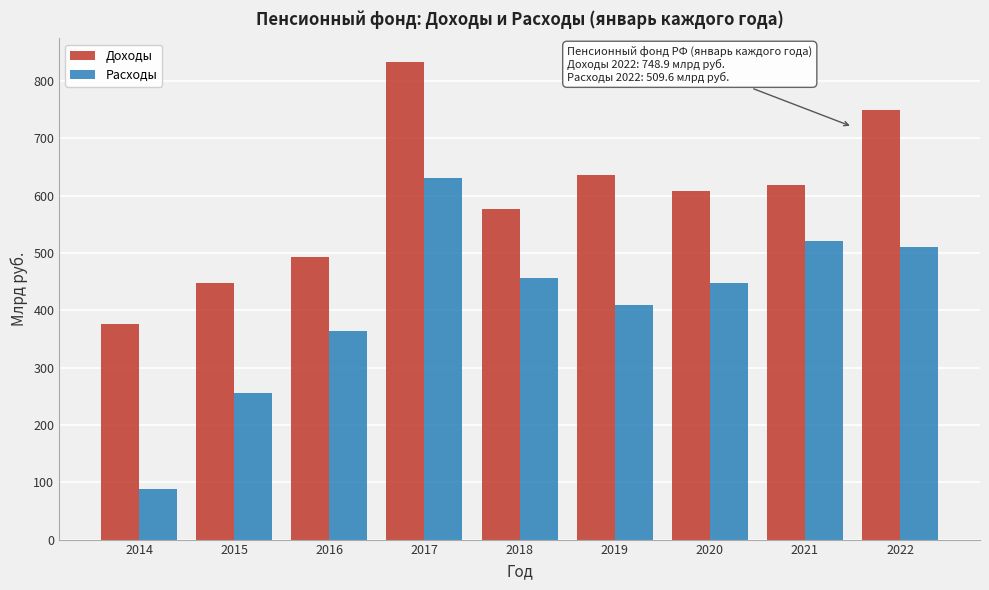

Reading left to right, what are all the values shown in this chart?

Доходы: 2014=376.5	2015=448.2	2016=493.6	2017=832.4	2018=576.7	2019=635.3	2020=608.0	2021=618.7	2022=748.9
Расходы: 2014=88.1	2015=255.5	2016=363.0	2017=630.2	2018=456.1	2019=408.5	2020=447.5	2021=520.1	2022=509.6